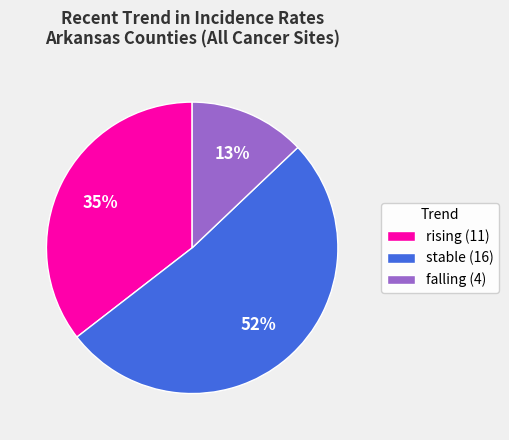

Do rising (11) and falling (4) together represent more than half of the pie?

No